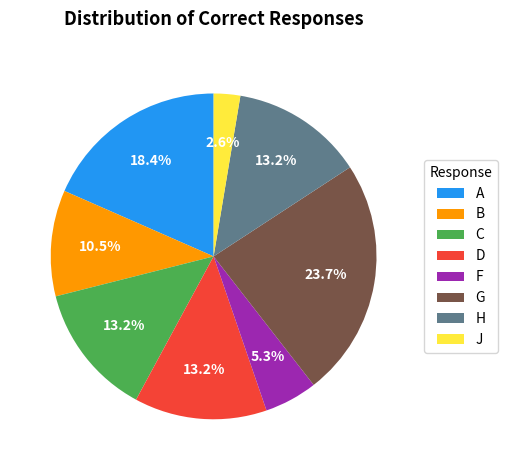

What is the ratio of the value at D to the value at G?

0.6